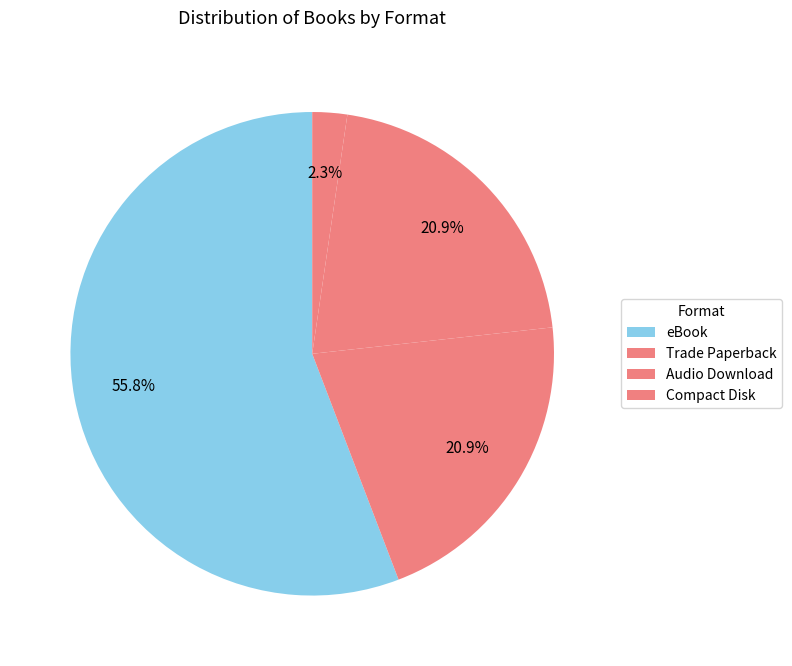

Which category has the smallest portion of the pie?

Compact Disk